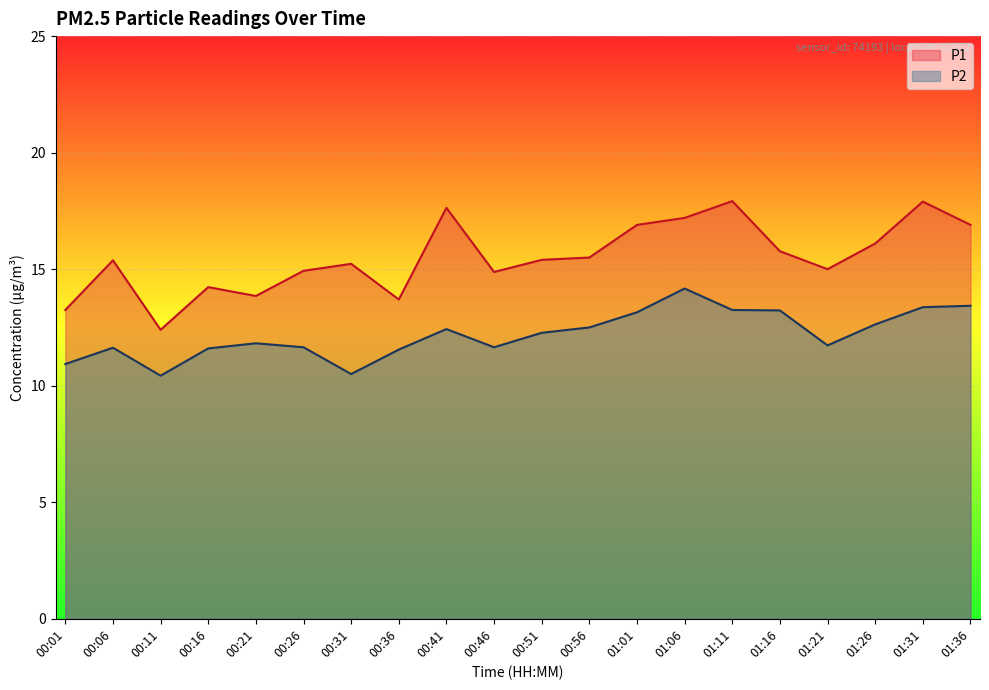

True or false: P1 and P2 cross at least once.

False